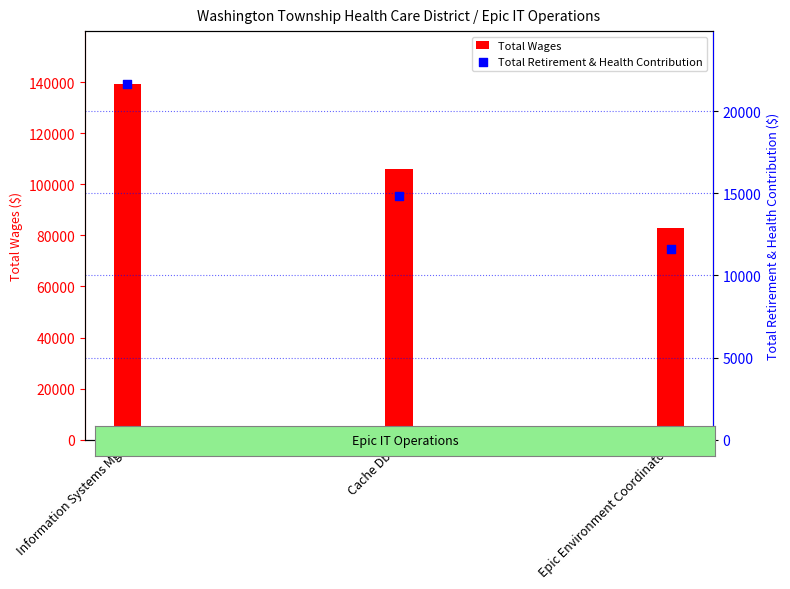

What are all the series names shown in the legend?

Total Wages, Total Retirement & Health Contribution